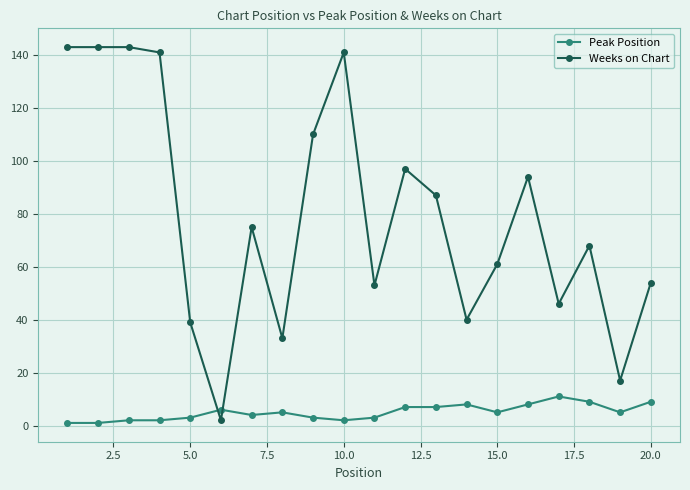

Rank the series by their average value, from highest to lowest.

Weeks on Chart, Peak Position